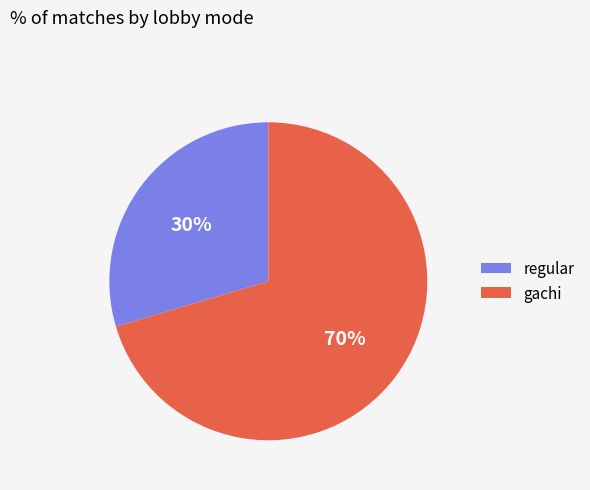

Combined, do regular and gachi account for over 50%?

Yes